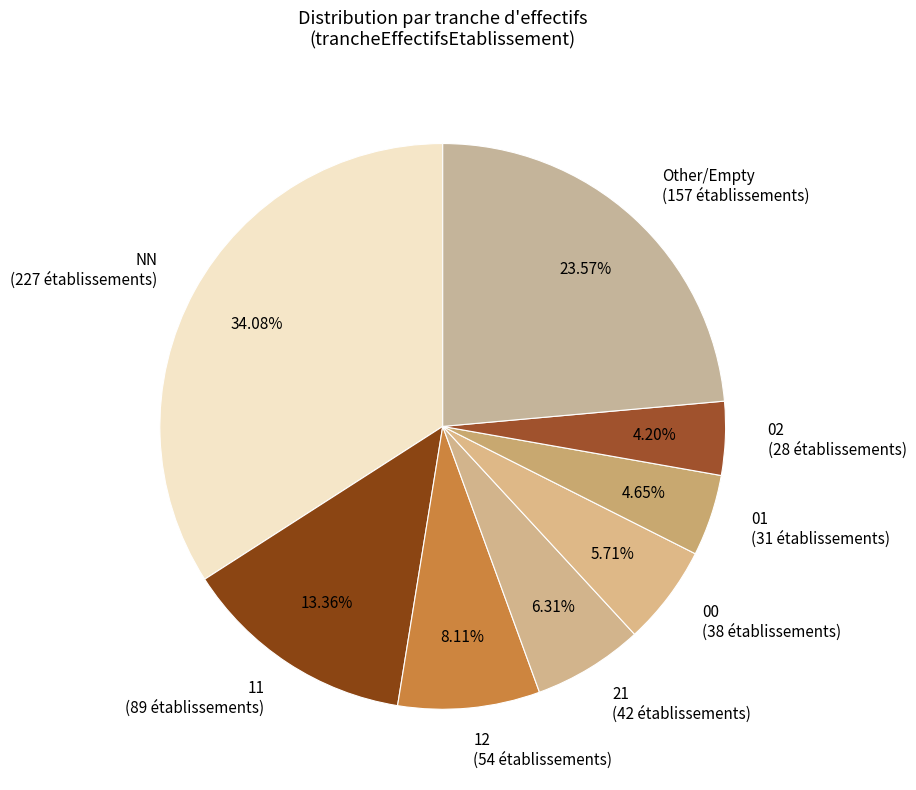

Is the sum of 21 and 00 greater than half?

No